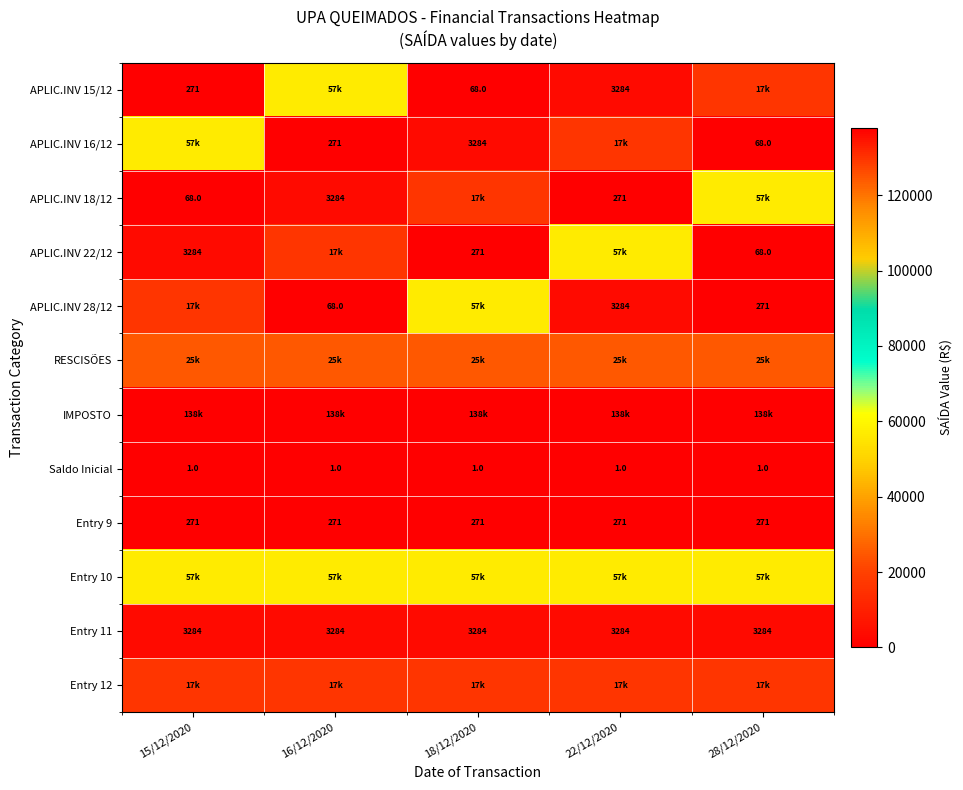

At 22/12/2020, list the series in order from smallest to largest.

Saldo Inicial, APLIC.INV 18/12, Entry 9, APLIC.INV 15/12, APLIC.INV 28/12, Entry 11, APLIC.INV 16/12, Entry 12, RESCISÕES, APLIC.INV 22/12, Entry 10, IMPOSTO